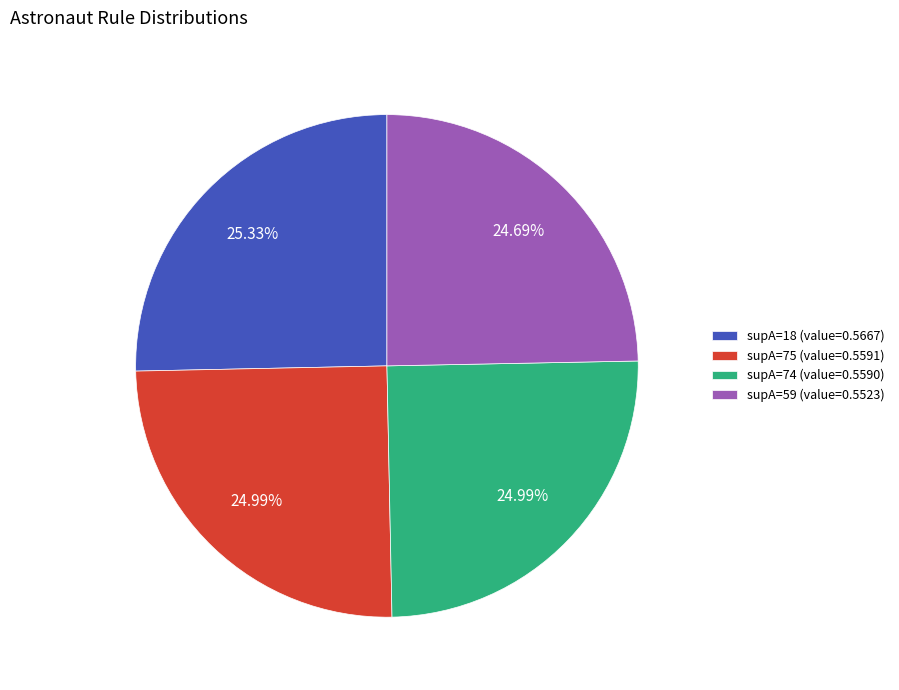

Combined, do supA=59 (value=0.5523) and supA=18 (value=0.5667) account for over 50%?

Yes